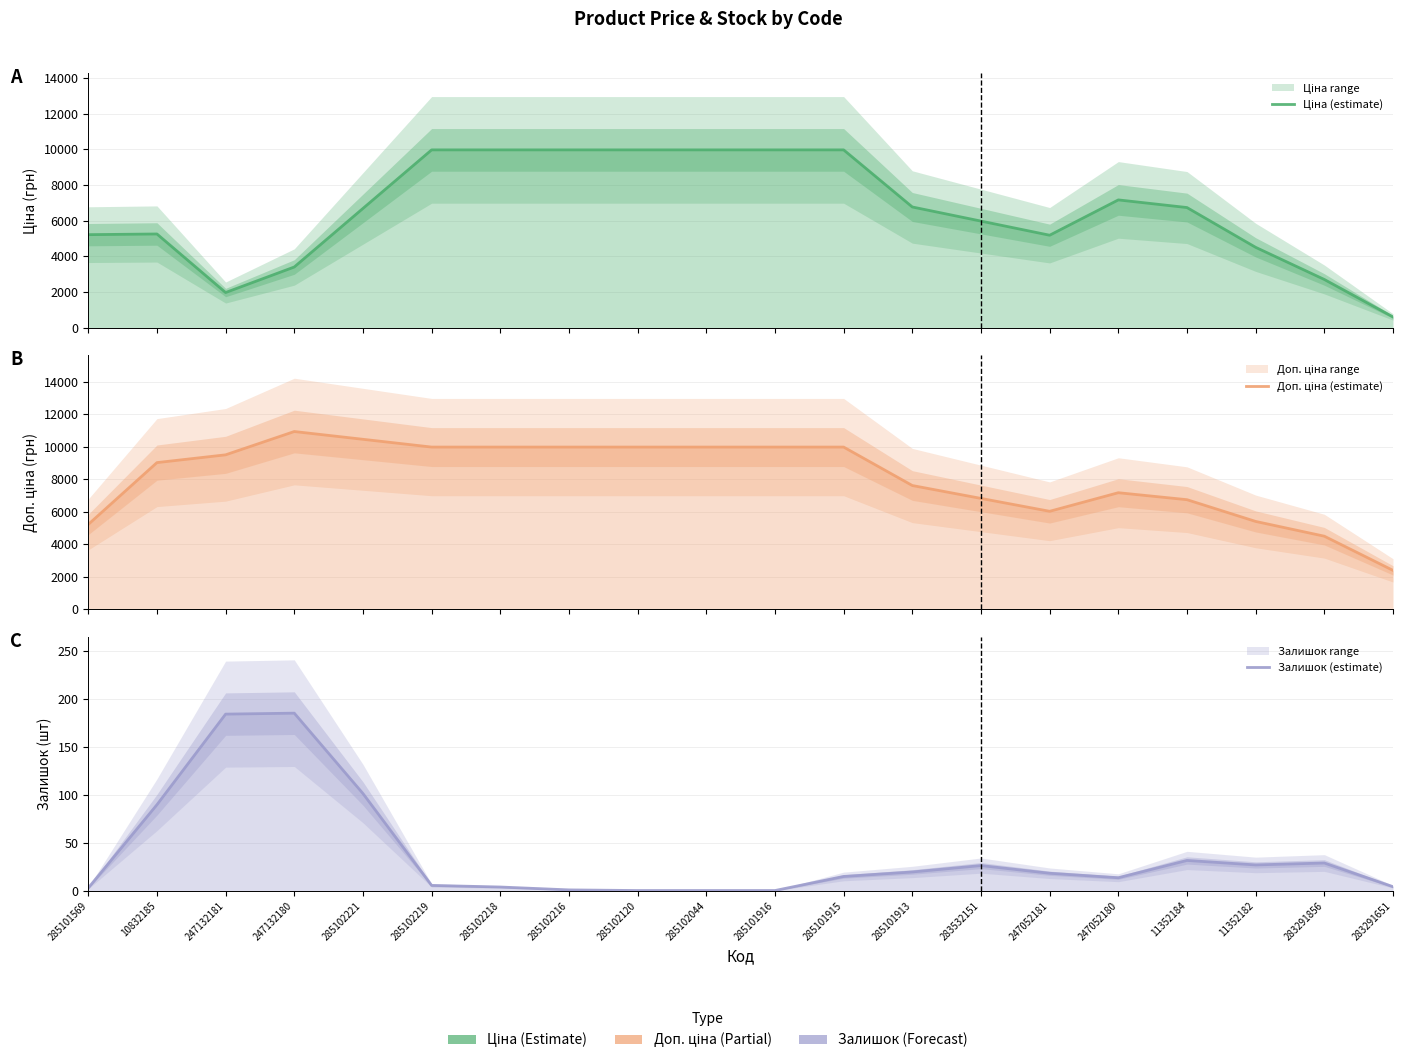

What is the total value across all series at 285102221?

17242.7